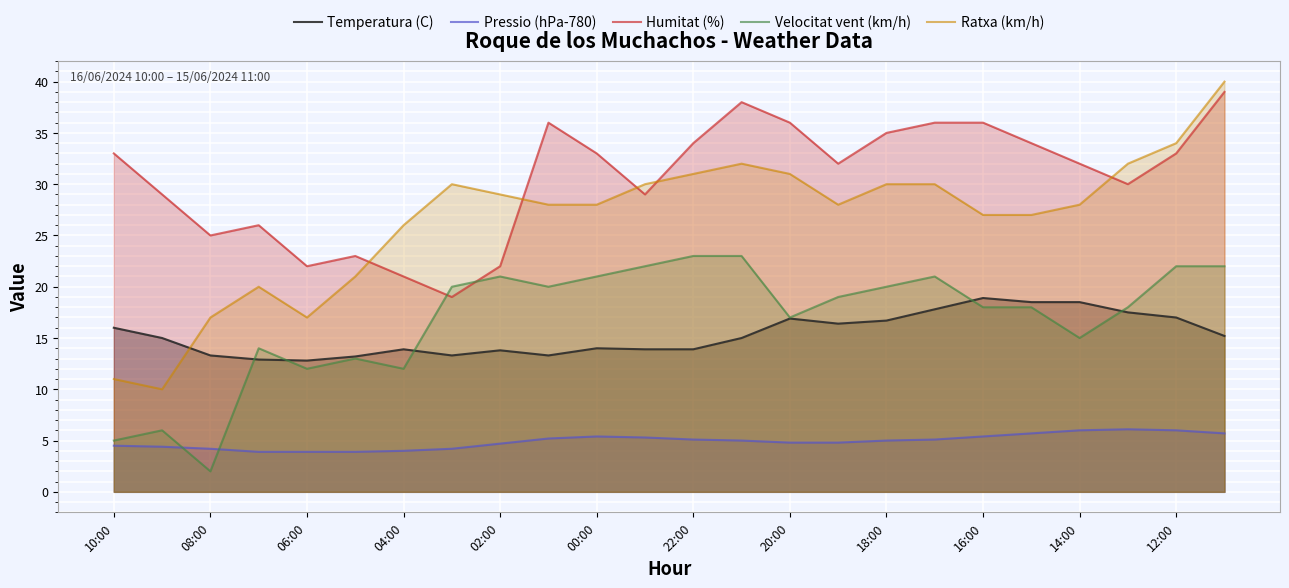

Reading left to right, extract all data points from this chart.

Temperatura (C): 16.0	15.0	13.3	12.9	12.8	13.2	13.9	13.3	13.8	13.3	14.0	13.9	13.9	15.0	16.9	16.4	16.7	17.8	18.9	18.5	18.5	17.5	17.0	15.2
Pressio (hPa-780): 4.5	4.4	4.2	3.9	3.9	3.9	4.0	4.2	4.7	5.2	5.4	5.3	5.1	5.0	4.8	4.8	5.0	5.1	5.4	5.7	6.0	6.1	6.0	5.7
Humitat (%): 33.0	29.0	25.0	26.0	22.0	23.0	21.0	19.0	22.0	36.0	33.0	29.0	34.0	38.0	36.0	32.0	35.0	36.0	36.0	34.0	32.0	30.0	33.0	39.0
Velocitat vent (km/h): 5.0	6.0	2.0	14.0	12.0	13.0	12.0	20.0	21.0	20.0	21.0	22.0	23.0	23.0	17.0	19.0	20.0	21.0	18.0	18.0	15.0	18.0	22.0	22.0
Ratxa (km/h): 11.0	10.0	17.0	20.0	17.0	21.0	26.0	30.0	29.0	28.0	28.0	30.0	31.0	32.0	31.0	28.0	30.0	30.0	27.0	27.0	28.0	32.0	34.0	40.0